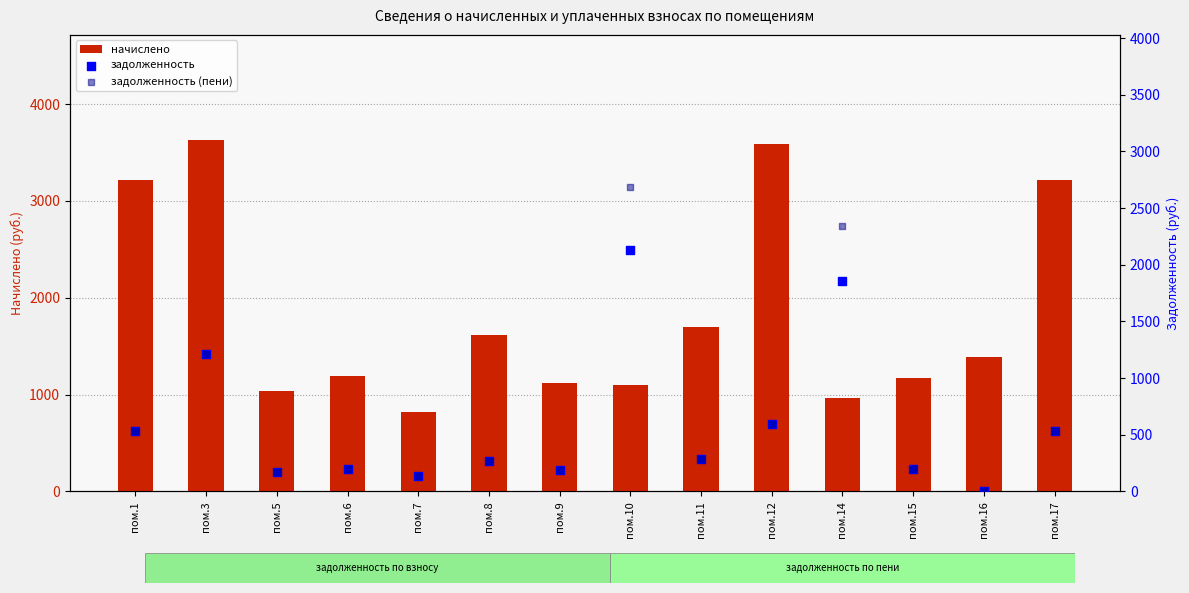

Which series reaches the maximum Y coordinate?

начислено